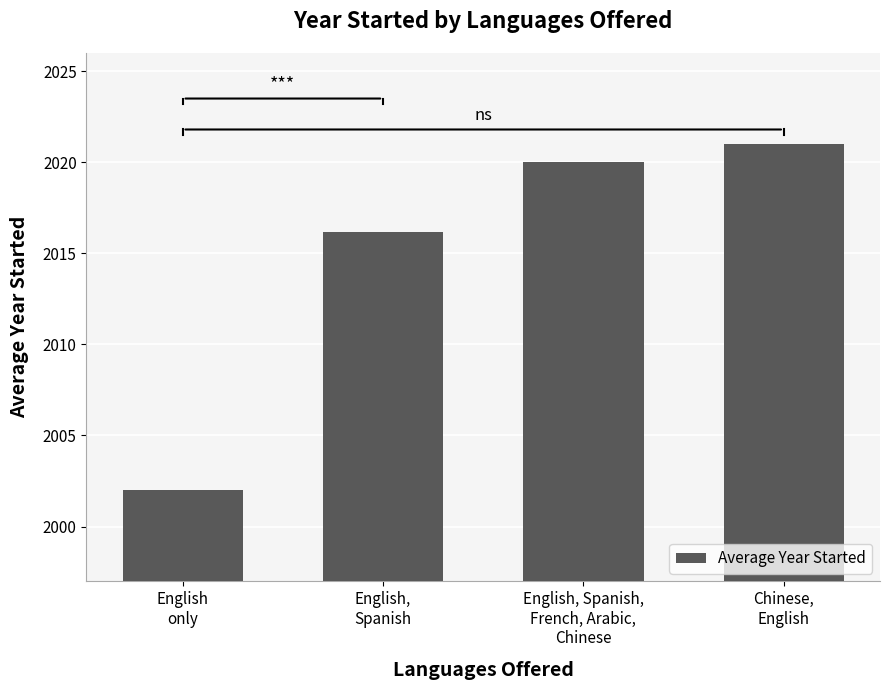

The value at English
only is 3062.9. True or false?

False